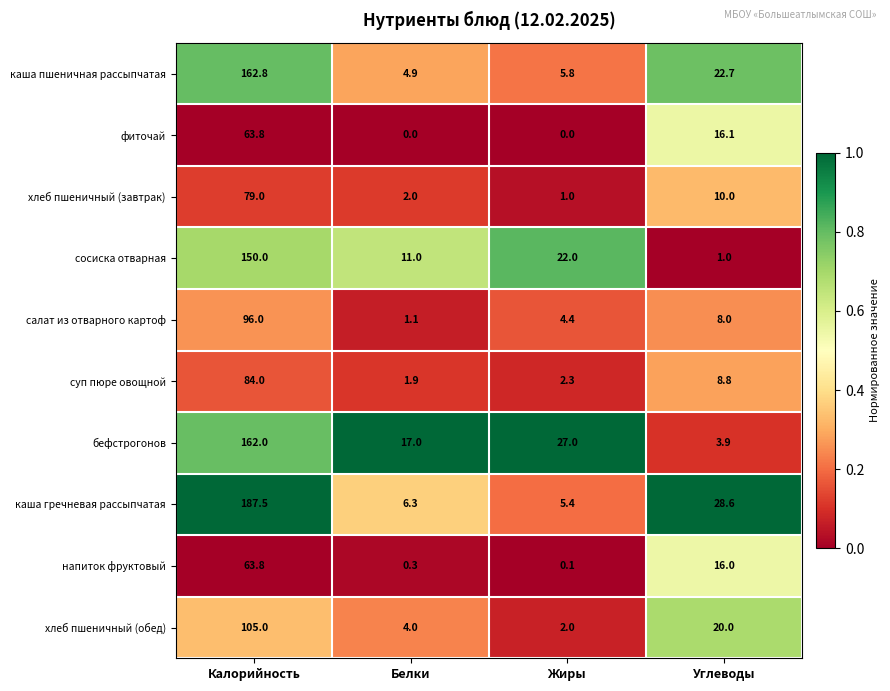

Which category has the highest value across all series?

Калорийность